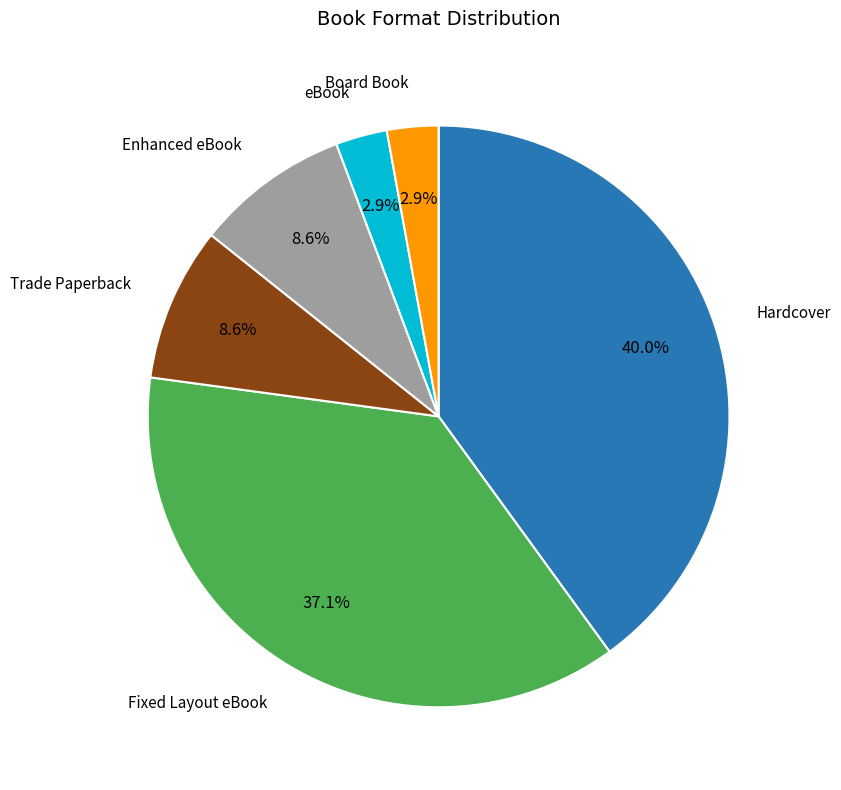

To the nearest percent, what is the average slice percentage?

17%